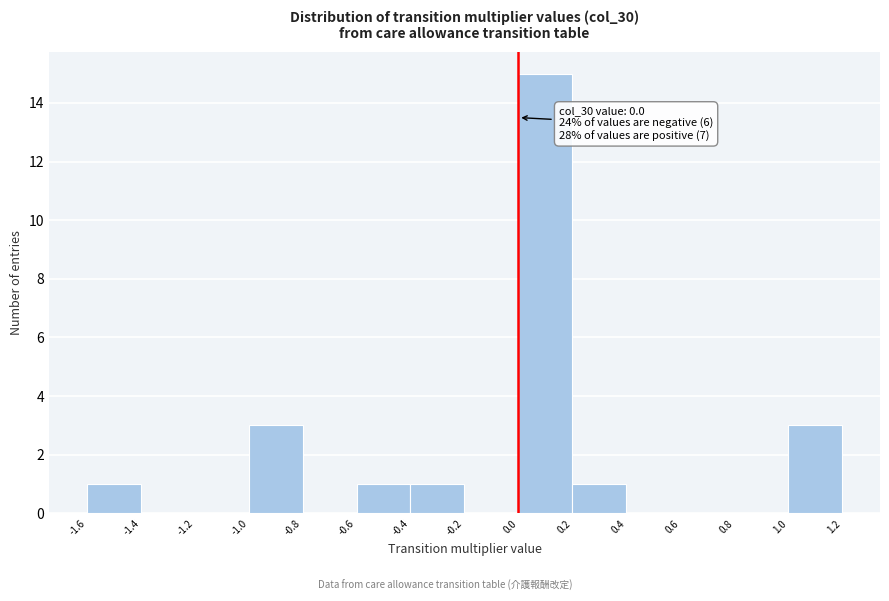

Over which range of the x-axis is the bar tallest?

0.0 to 0.2